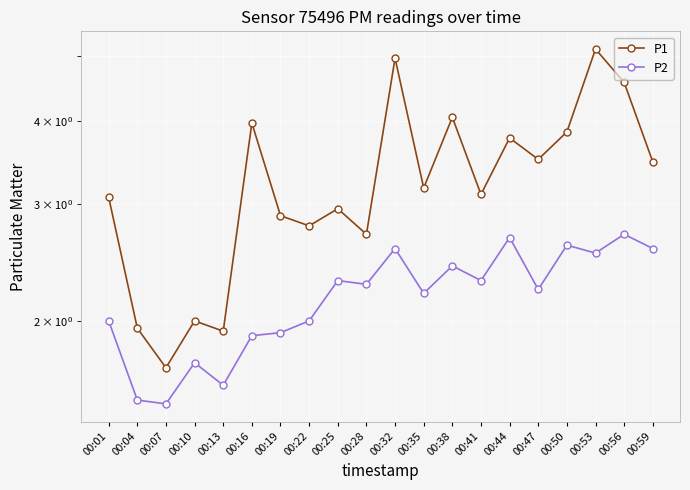

What is the difference between the second highest and minimum values in the P2 series?

1.2